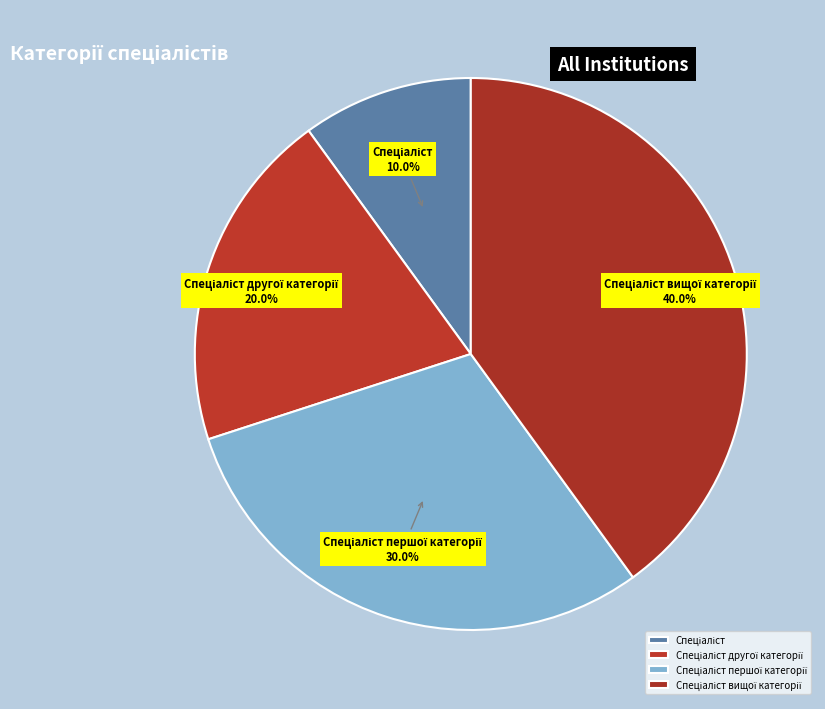

True or false: Спеціаліст accounts for 10% of the total.

True